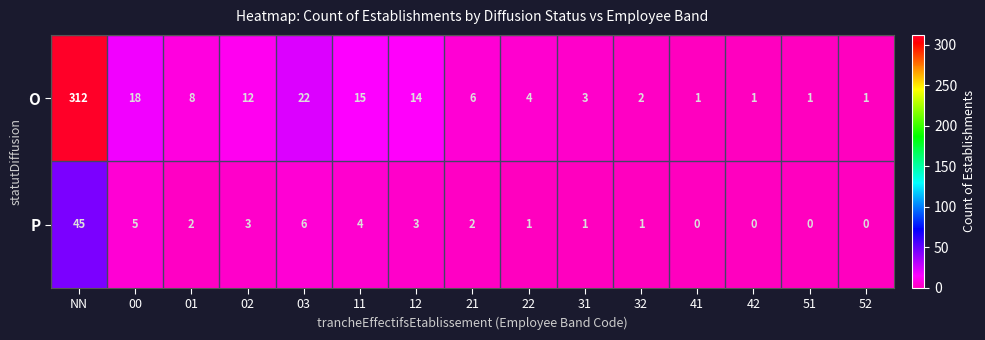

Which series has the largest range (max minus min)?

O